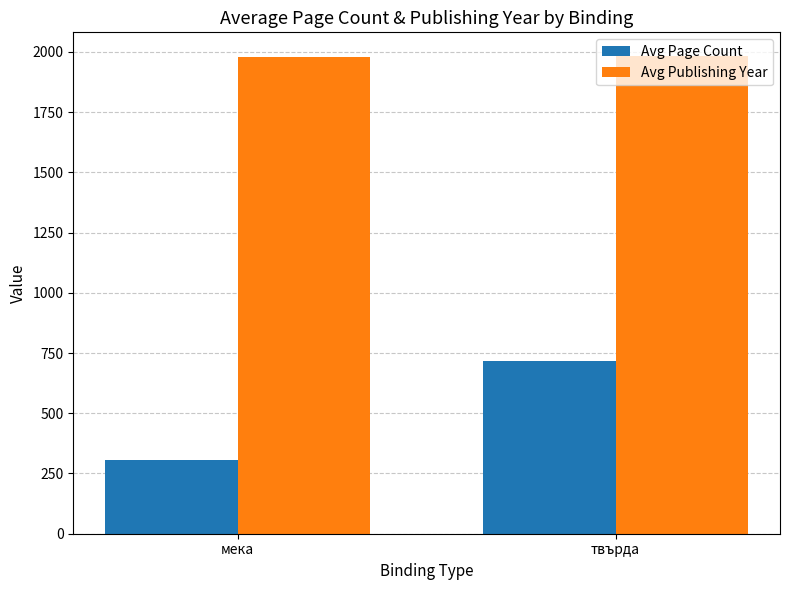

What is the label of the 1st bar from the left?

мека